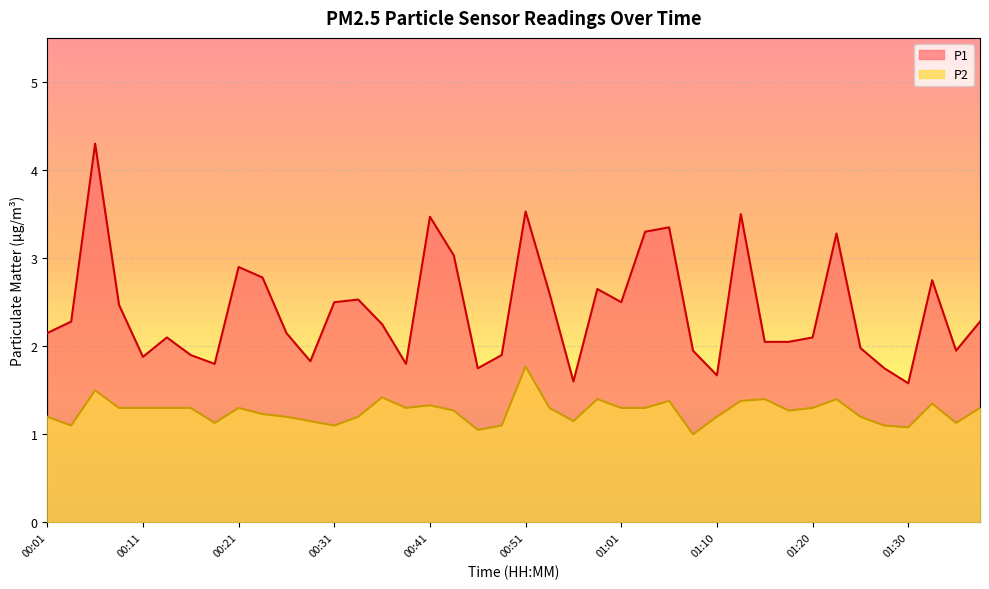

Which series changed the most between 00:19 and 00:51?

P1